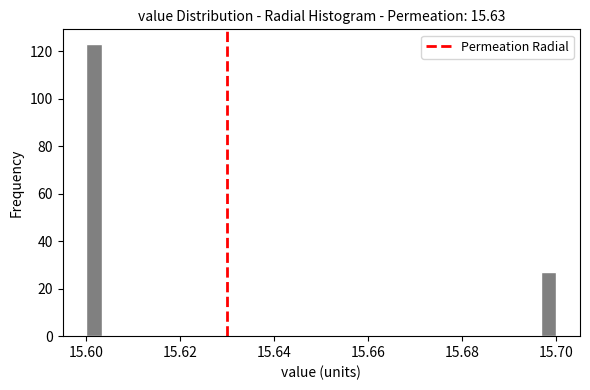

Read against the x-axis, roughly where is the centre of the tallest bar?

15.602